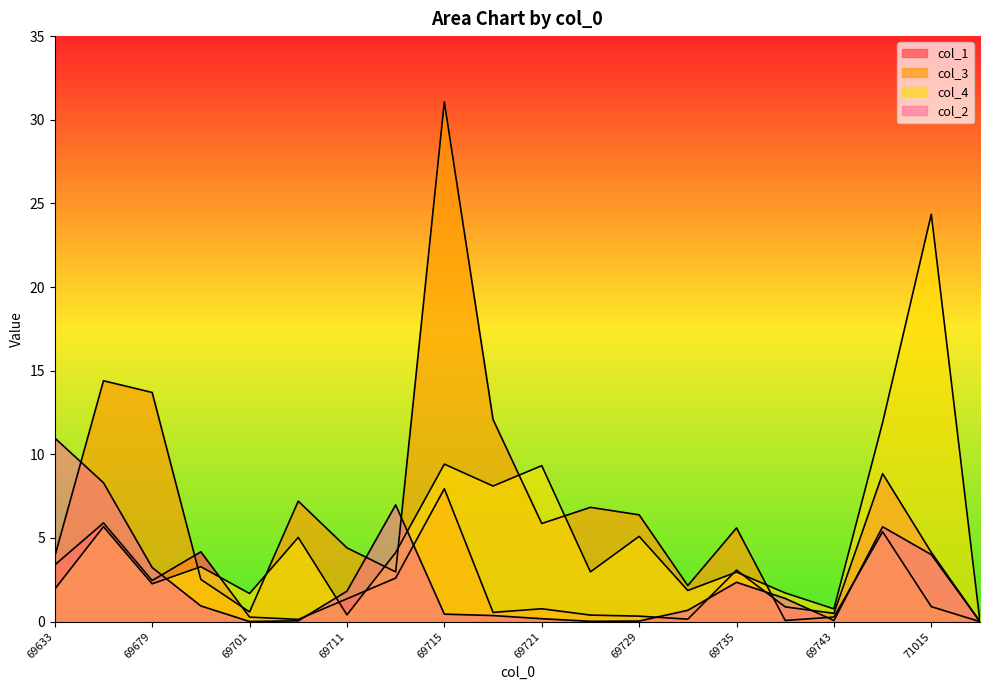

What are all the series names shown in the legend?

col_1, col_3, col_4, col_2